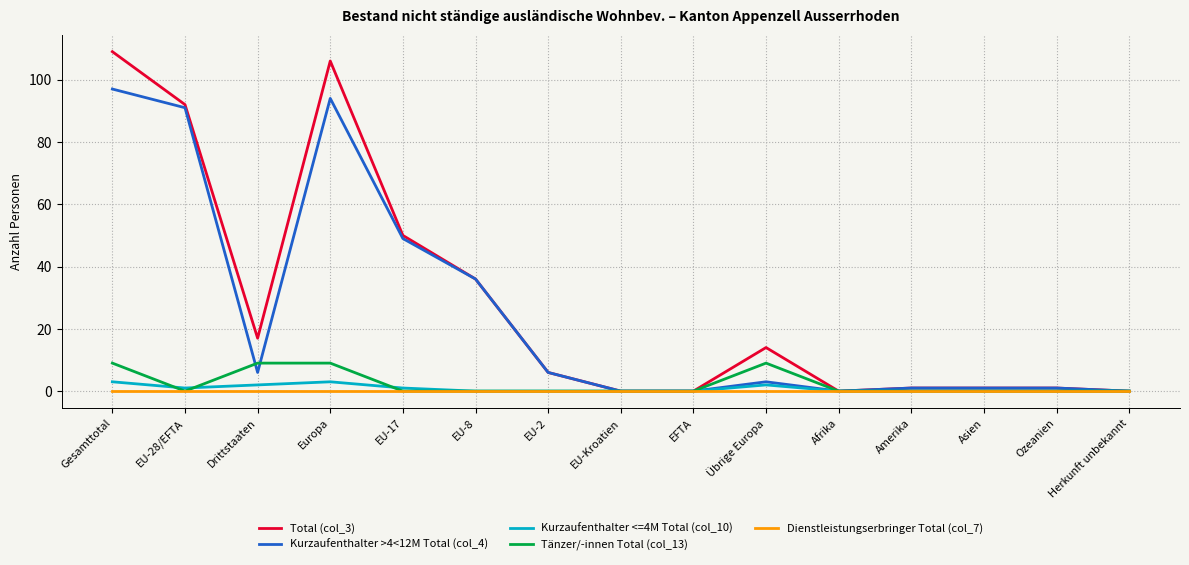

Where is the first local minimum for Tänzer/-innen Total (col_13)?

EU-28/EFTA